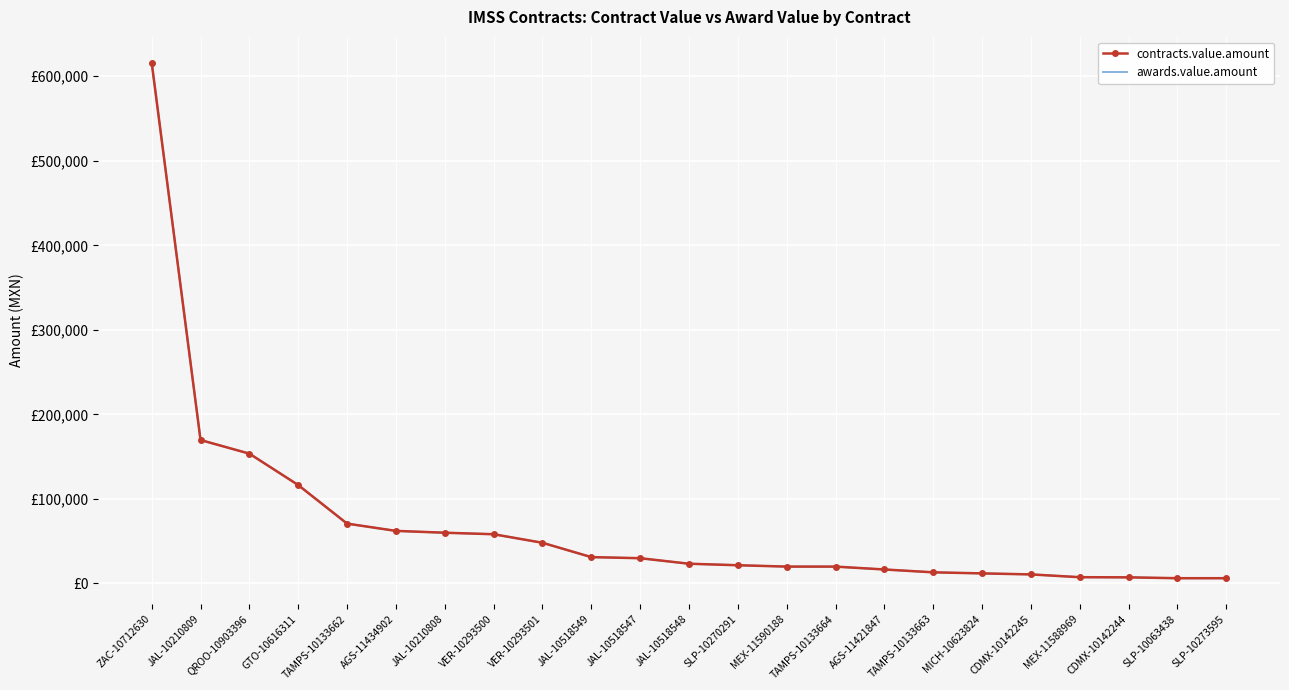

Read the awards.value.amount value at JAL-10210808.

60009.3